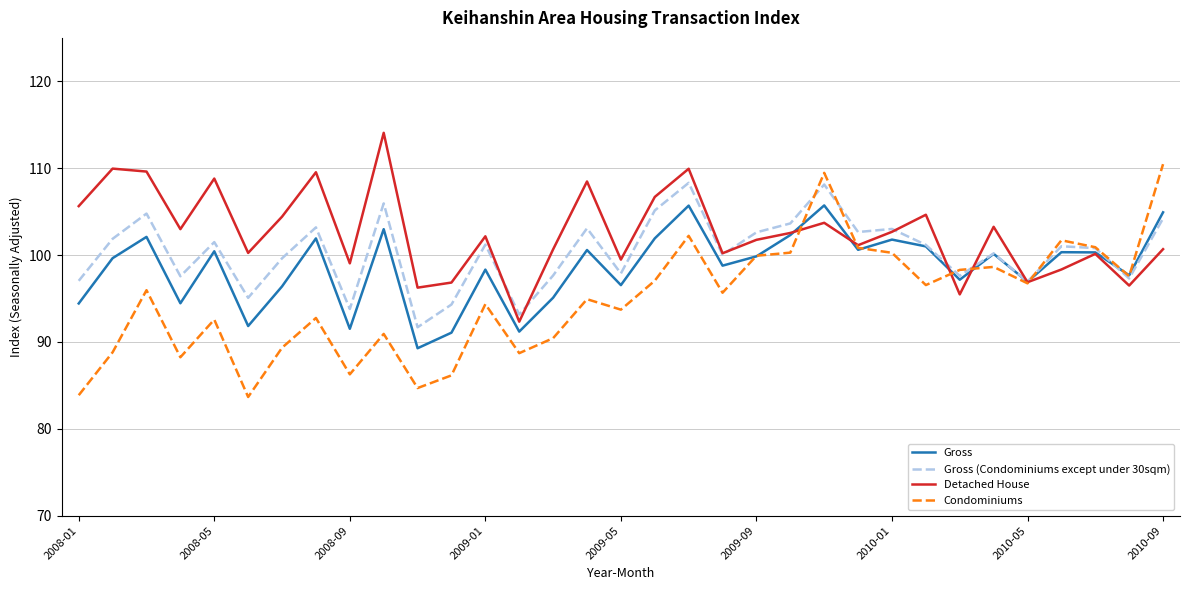

Which series has the widest spread of values?

Condominiums